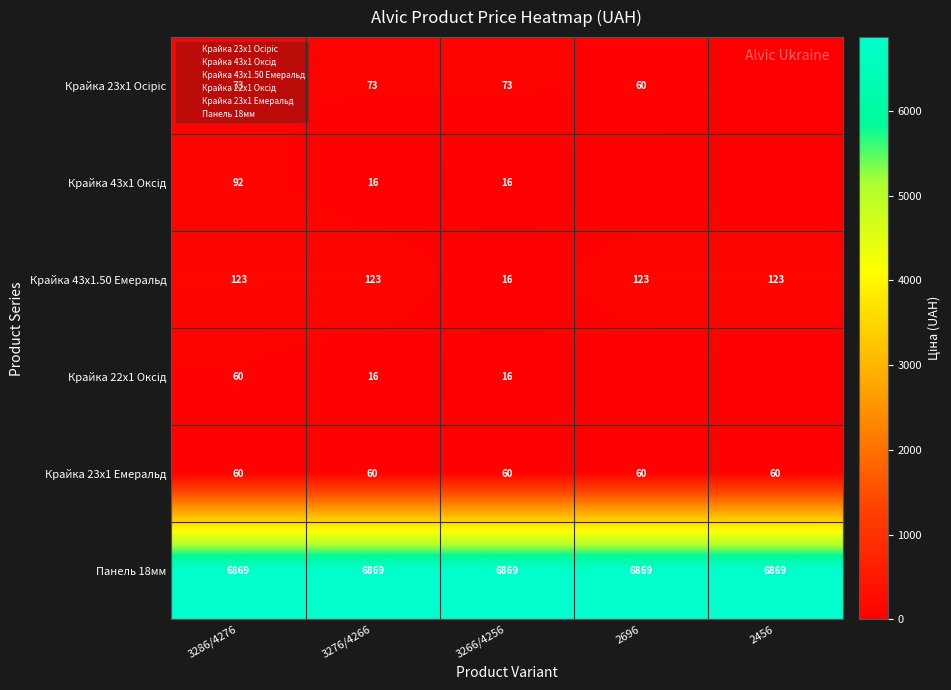

What is the maximum value for Панель 18мм?

6869